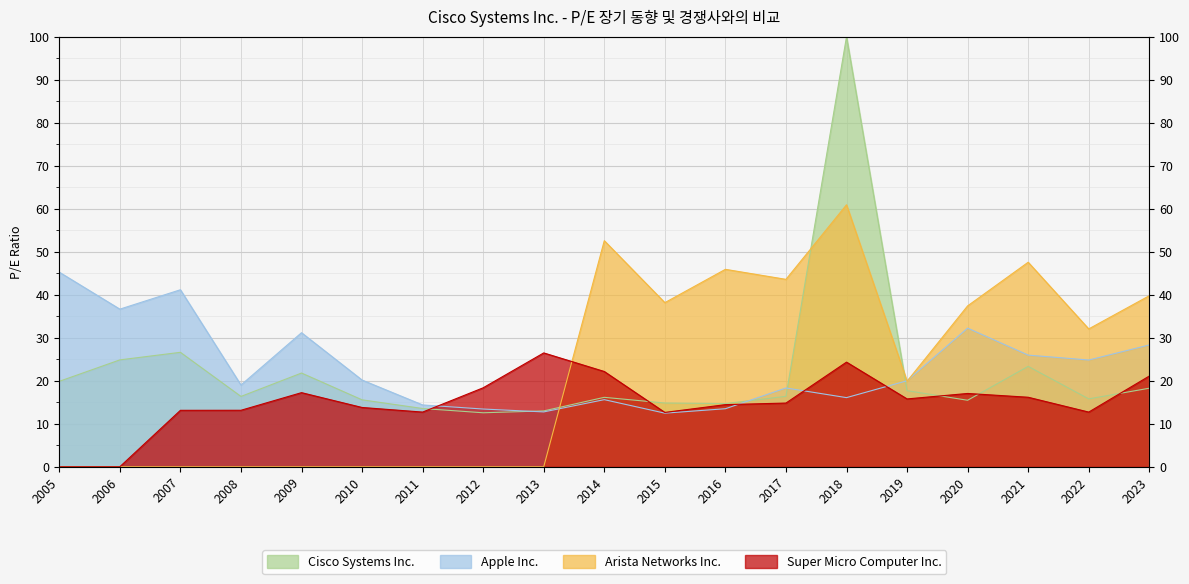

The value of Super Micro Computer Inc. at 2014 is 22.1. True or false?

True